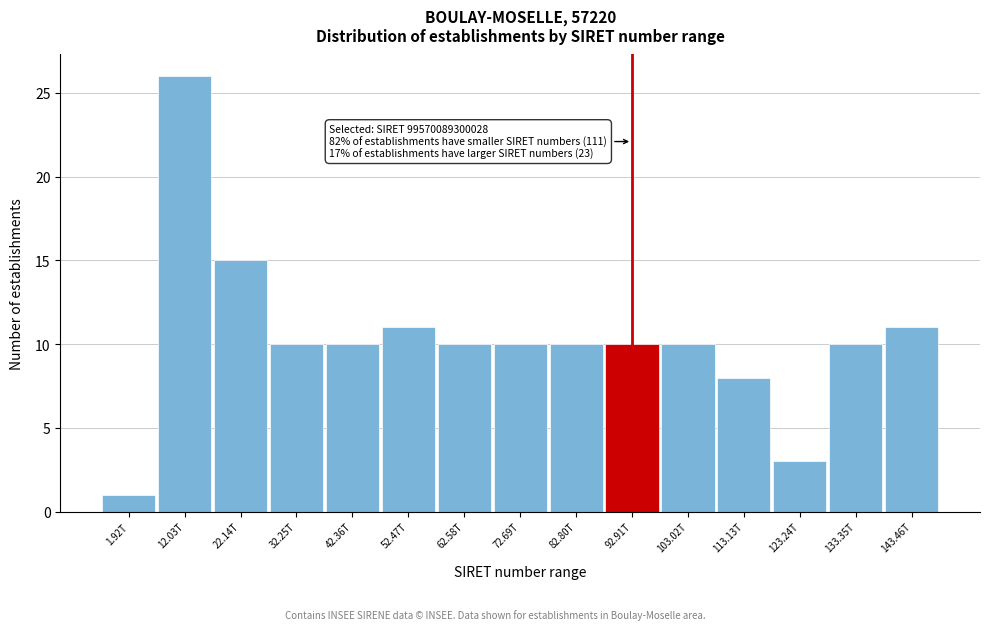

Reading left to right, transcribe all the data shown in this chart.

1.92T=1	12.03T=26	22.14T=15	32.25T=10	42.36T=10	52.47T=11	62.58T=10	72.69T=10	82.80T=10	92.91T=10	103.02T=10	113.13T=8	123.24T=3	133.35T=10	143.46T=11